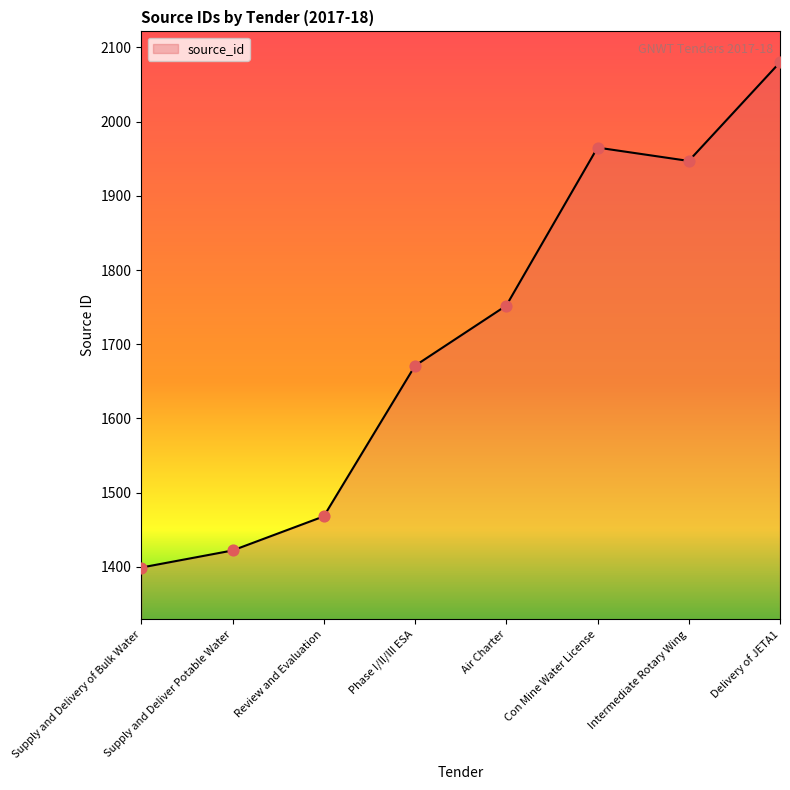

Which has a higher value, Supply and Delivery of Bulk Water or Phase I/II/III ESA?

Phase I/II/III ESA